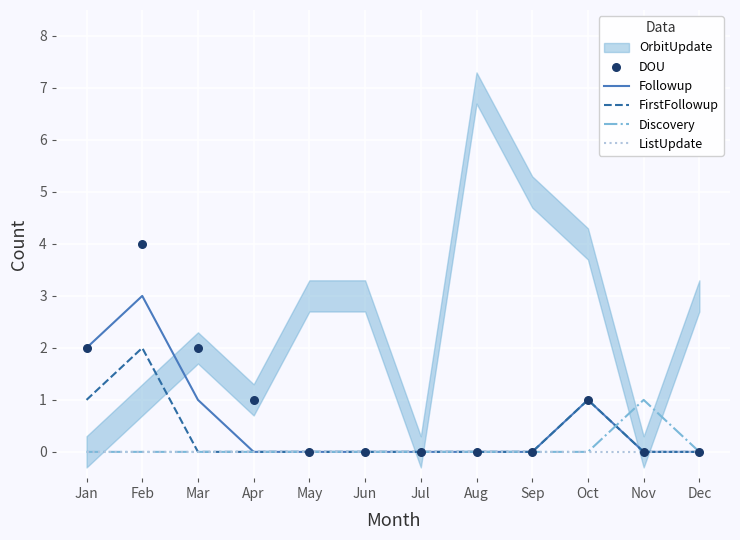

At which category is the sum across all series the highest?

Feb